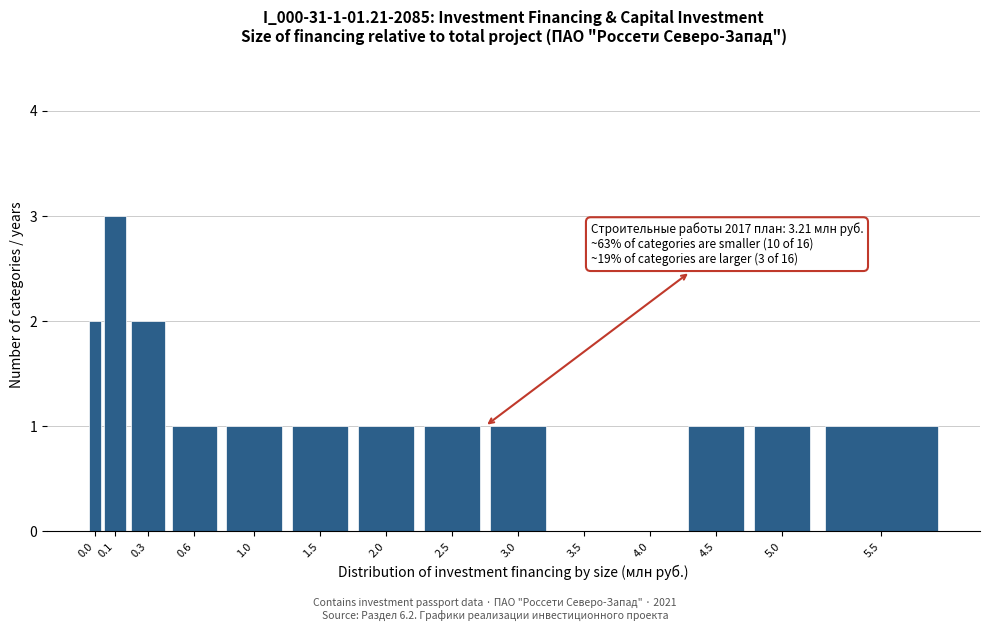

Reading left to right, list all the values displayed in this chart.

0.0=2	0.1=3	0.3=2	0.6=1	1.0=1	1.5=1	2.0=1	2.5=1	3.0=1	3.5=0	4.0=0	4.5=1	5.0=1	5.5=1